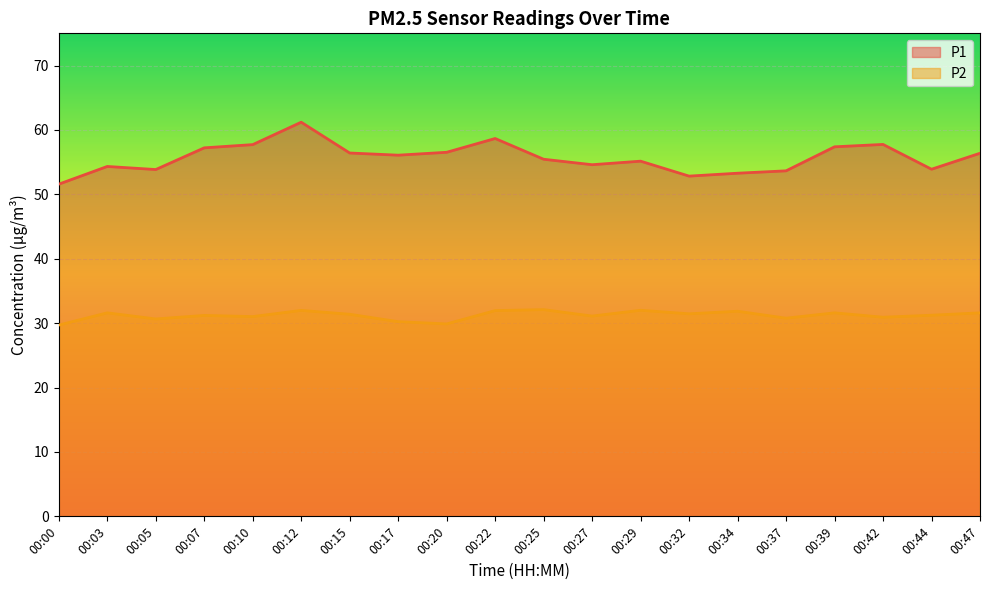

What is the average value of the P1 series?

55.7